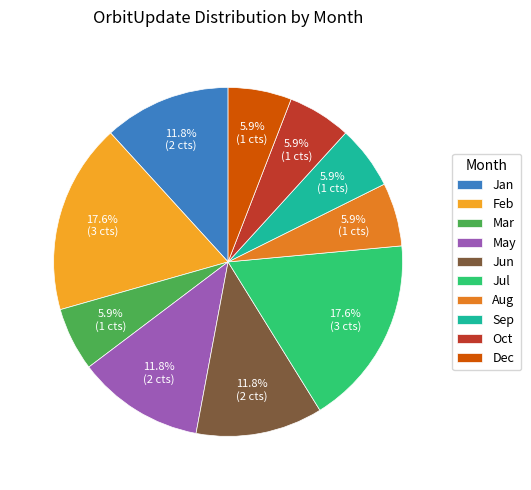

What percentage is the Jan slice, to the nearest percent?

12%